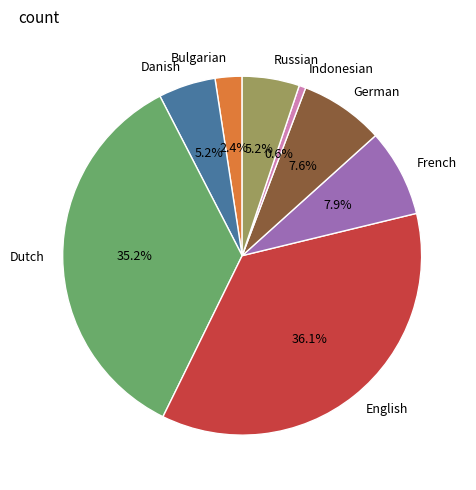

Is there a majority slice in this chart?

No